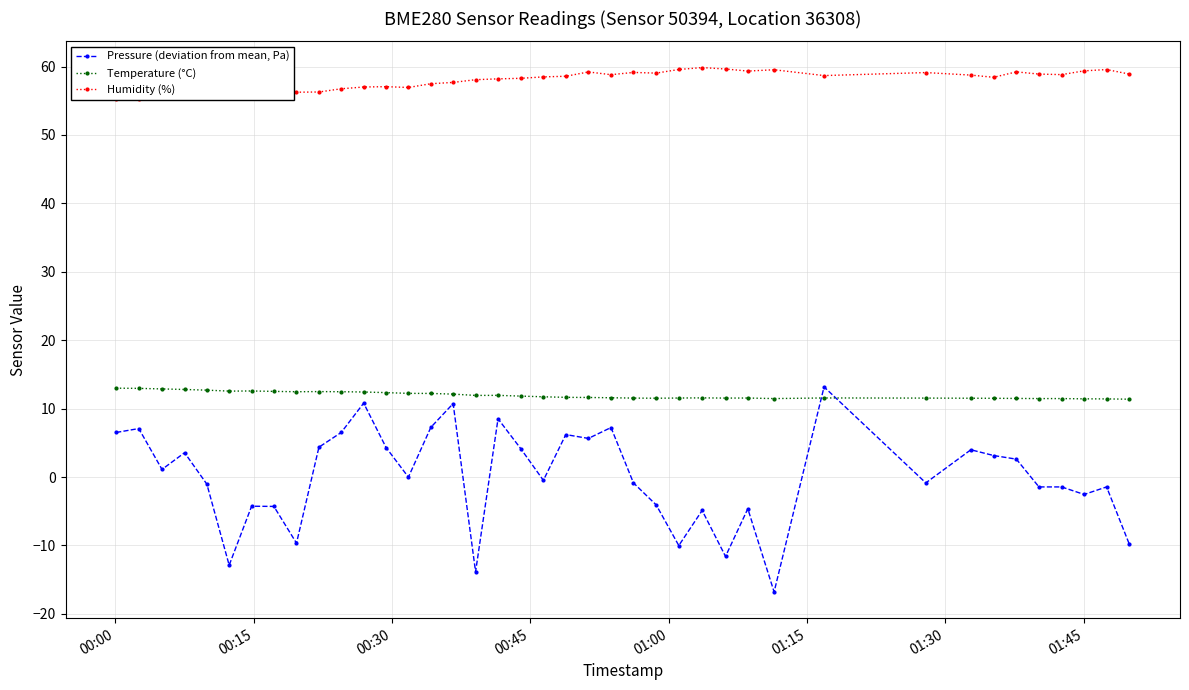

What is the minimum value for Pressure (deviation from mean, Pa)?

-16.8